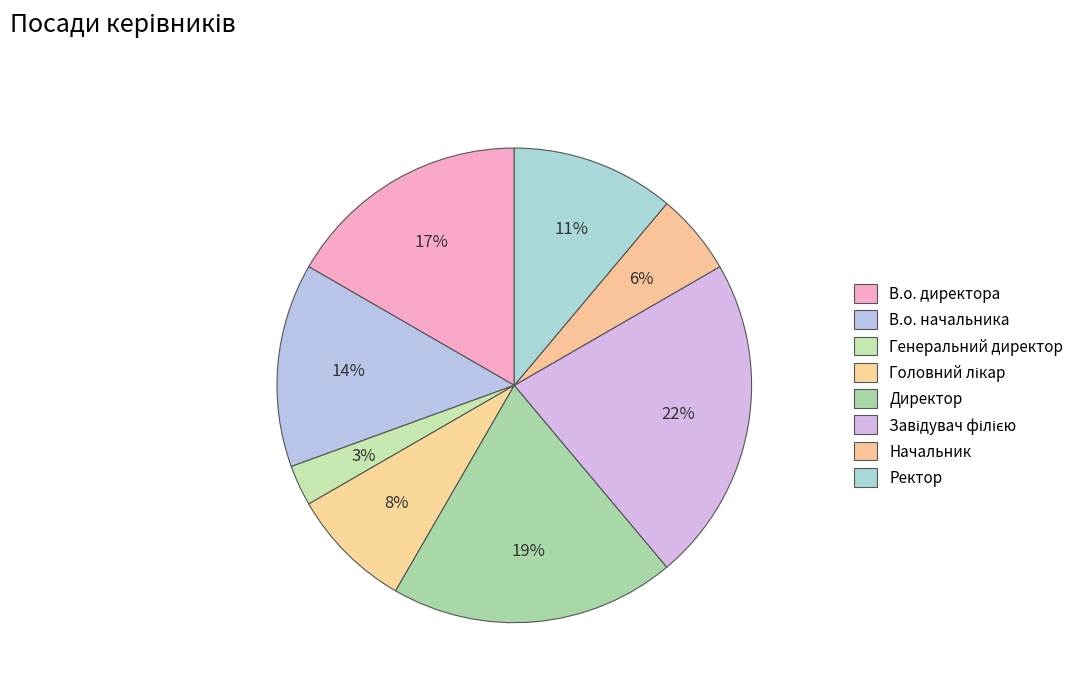

How many segments does this pie chart have?

8